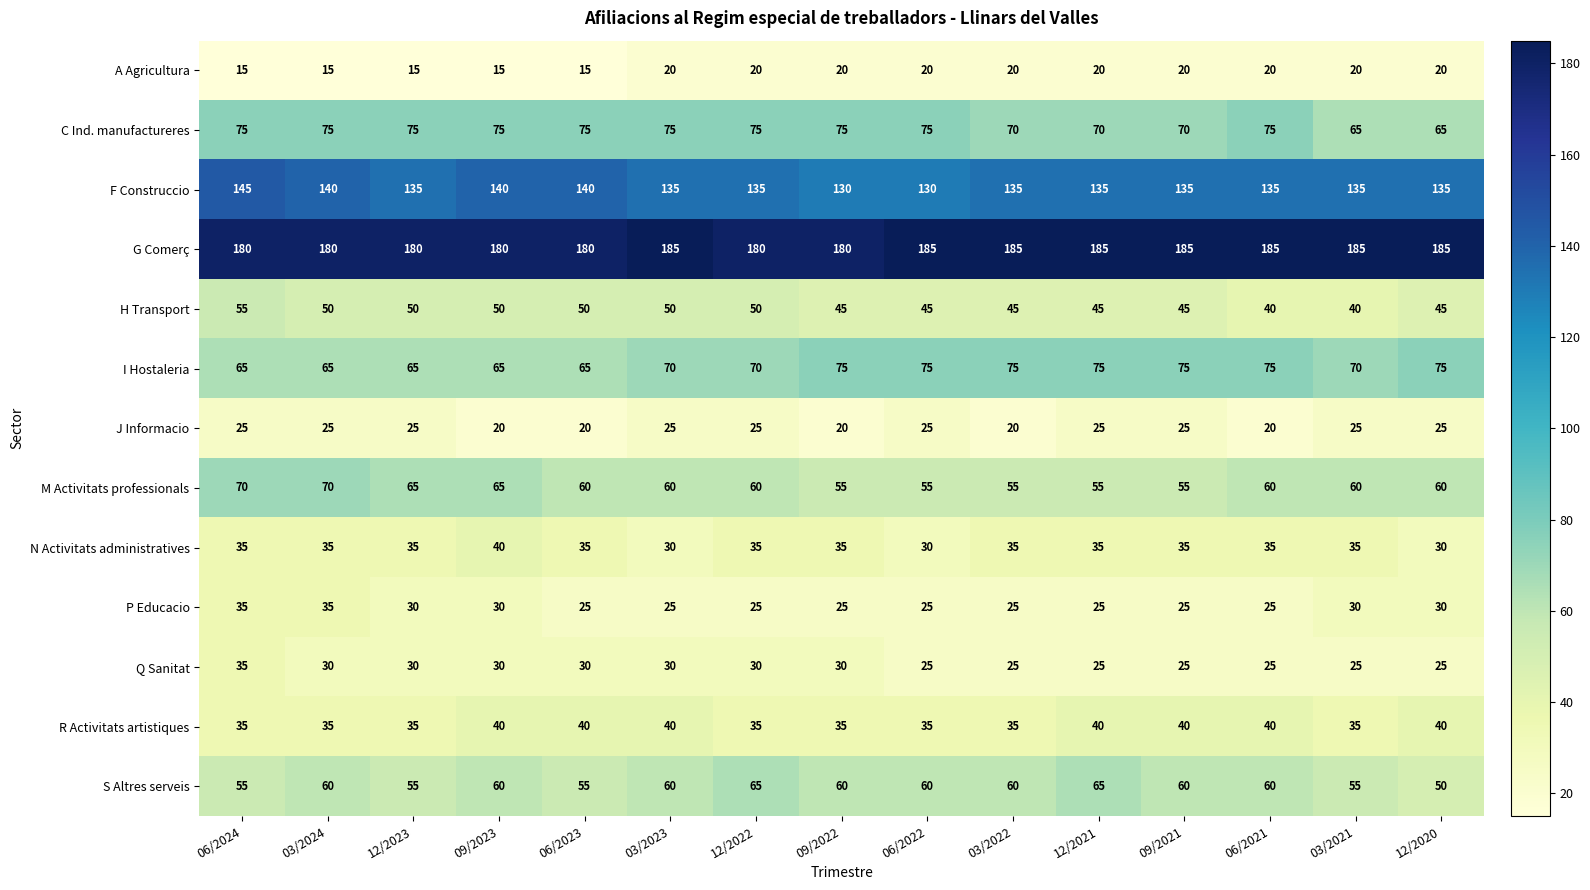

True or false: A Agricultura has a value of 15 at 03/2024.

True